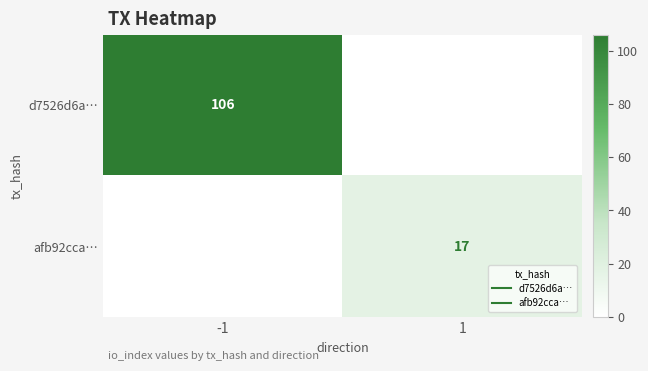

Read the afb92cca… value at 1, to the nearest 5.

15